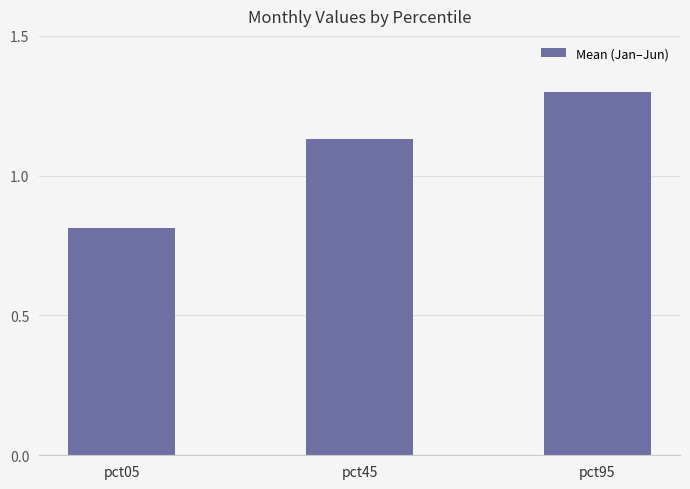

What is the value of the 1st bar from the left?

0.8